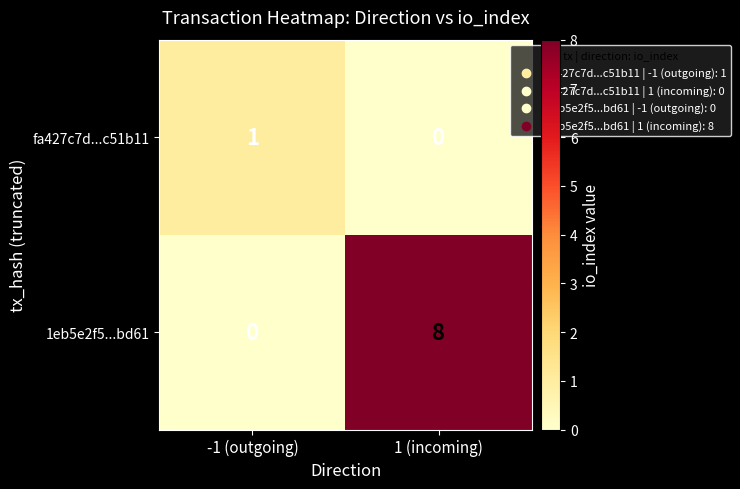

True or false: fa427c7d...c51b11 has a value of 1 at -1 (outgoing).

True